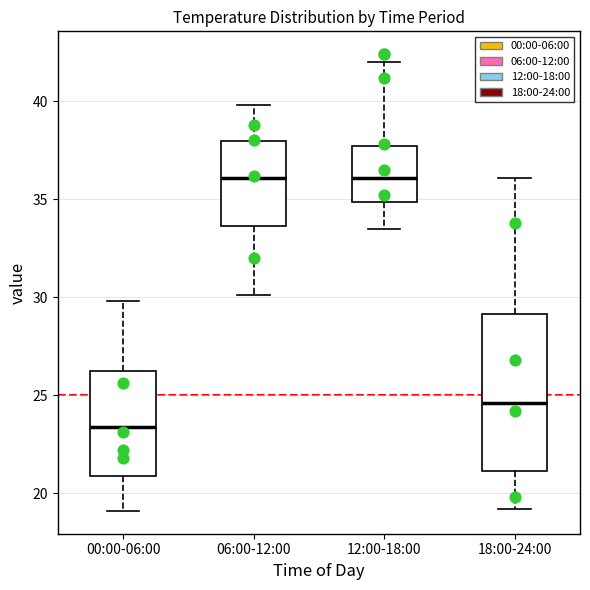

Reading left to right, transcribe this box plot: for each box, give where its median line is, the range the box spans, and where its two whiskers end, as read against the y-axis. The values are not printed on the chart, so give them approximately, as read against the axis.

00:00-06:00: median 23.5, box 21.0 to 26.0, whiskers 19.0 to 30.0
06:00-12:00: median 36.0, box 33.5 to 38.0, whiskers 30.0 to 40.0
12:00-18:00: median 36.0, box 35.0 to 37.5, whiskers 33.5 to 42.0
18:00-24:00: median 24.5, box 21.0 to 29.0, whiskers 19.0 to 36.0